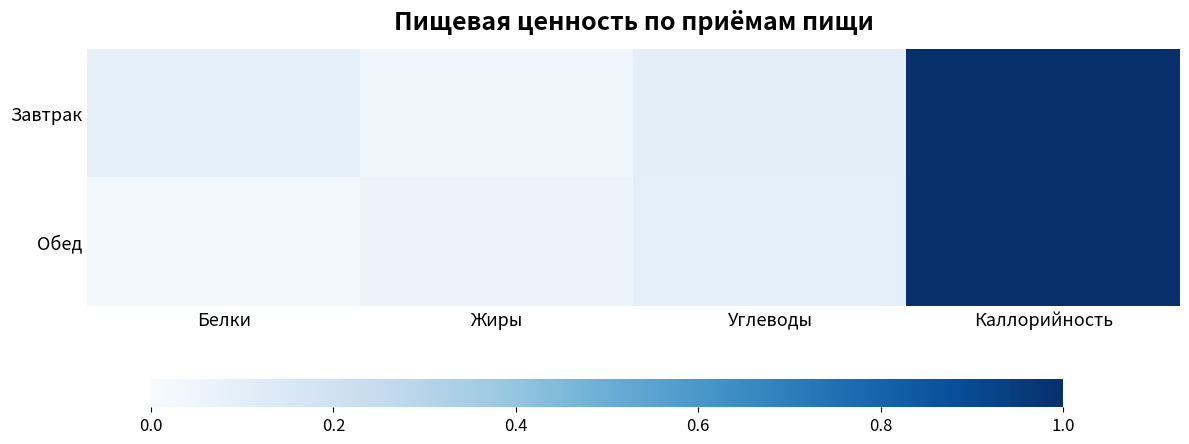

Which label corresponds to the largest value in the chart?

Каллорийность